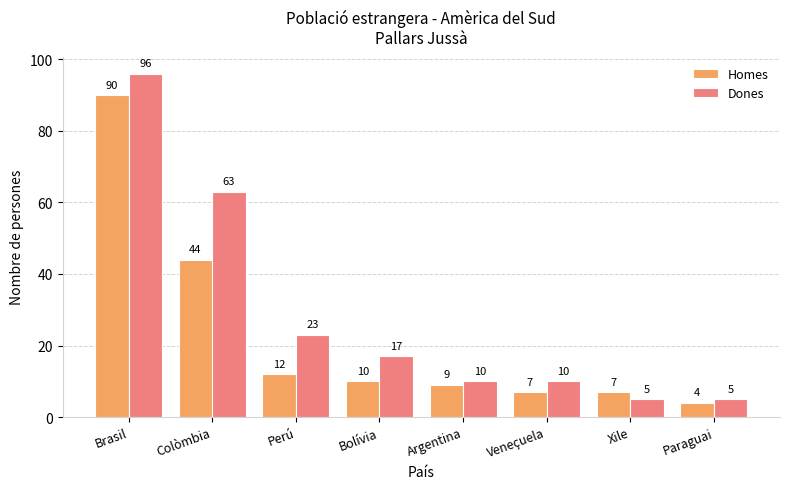

How many bars are there in each group?

2